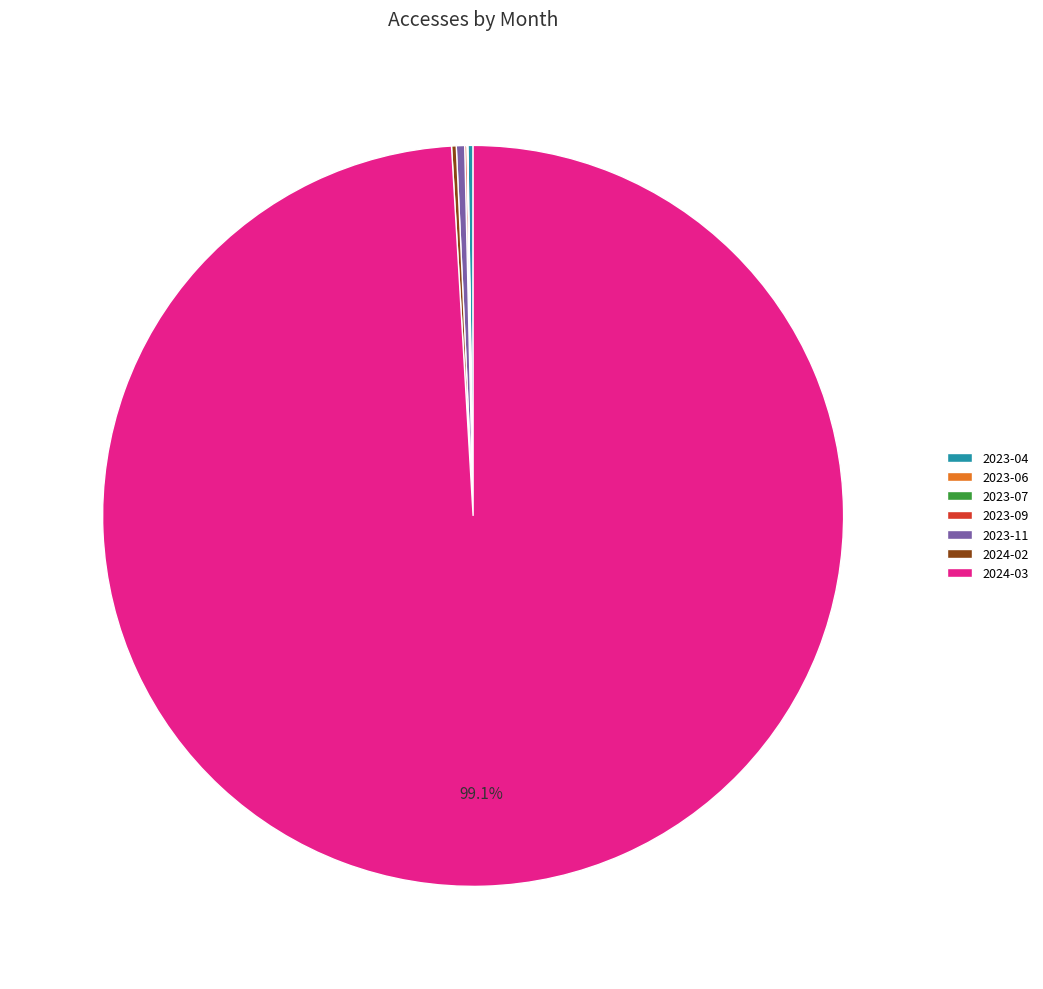

What is the majority slice?

2024-03